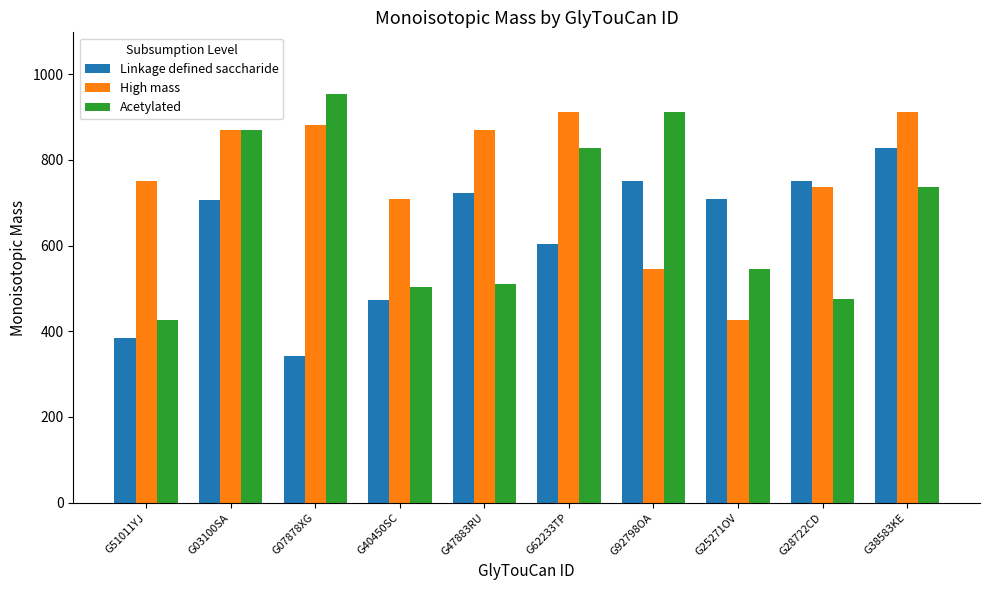

What is the difference between the highest and lowest values at G51011YJ?

366.1